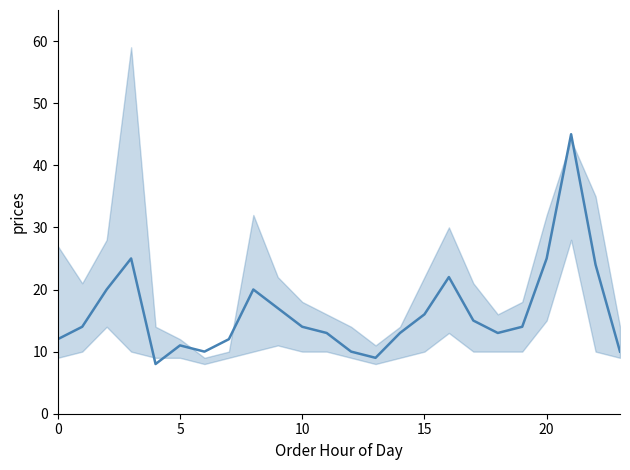

True or false: the data has more than 2 interior local peaks.

True